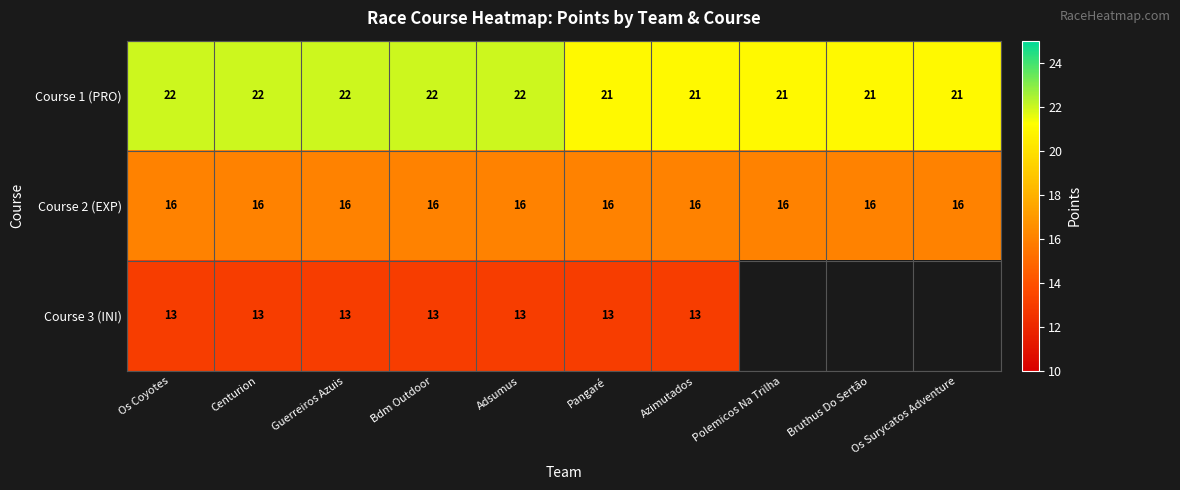

Which label corresponds to the largest value in the chart?

Os Coyotes